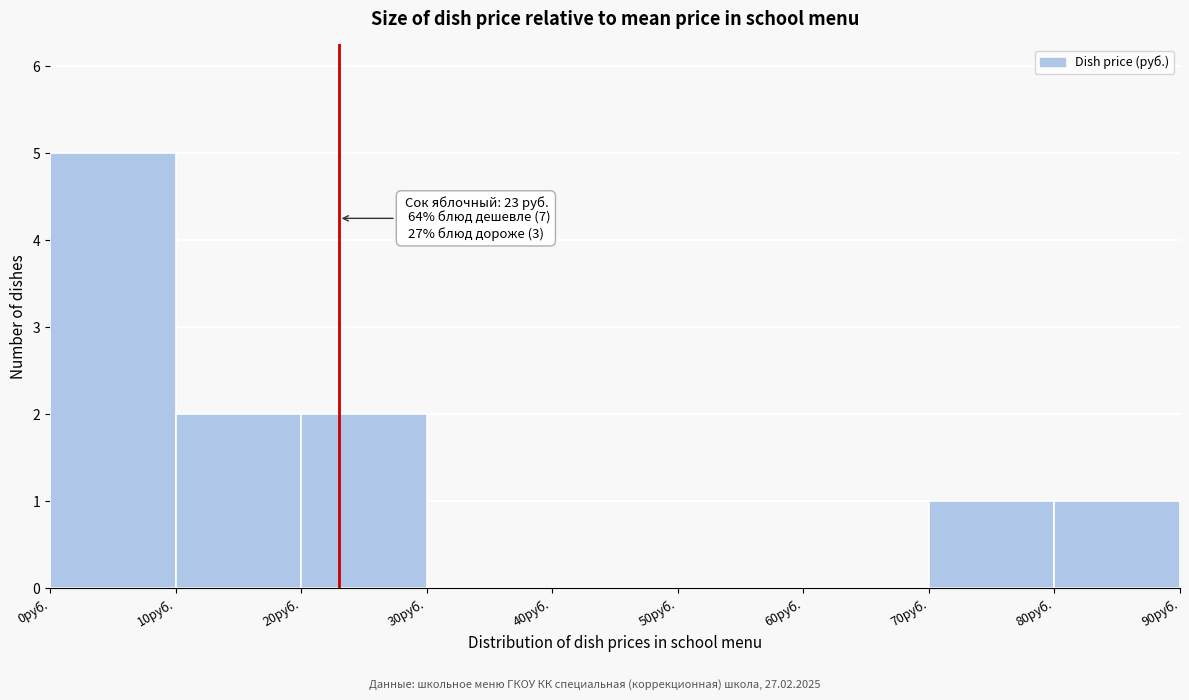

Over which range of the x-axis is the bar tallest?

0 to 10